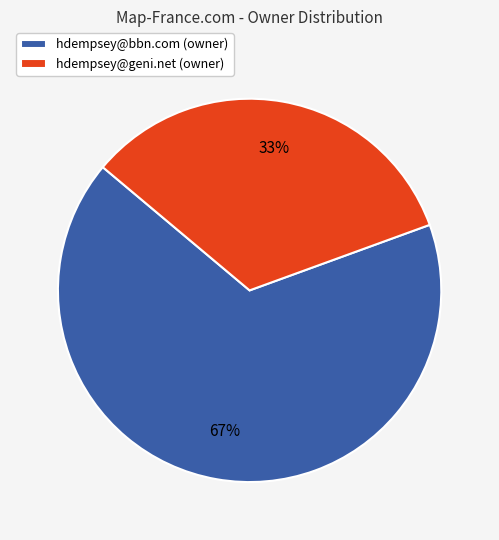

To the nearest percent, what portion does hdempsey@geni.net (owner) represent?

33%